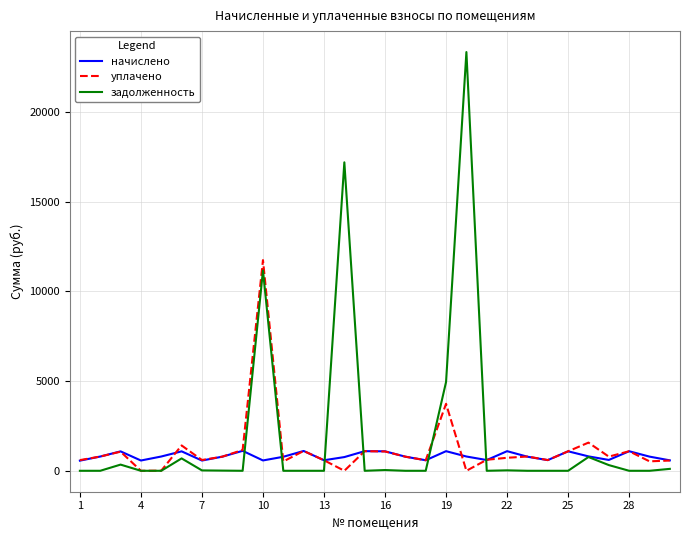

Rank the series by their maximum value, from highest to lowest.

задолженность, уплачено, начислено